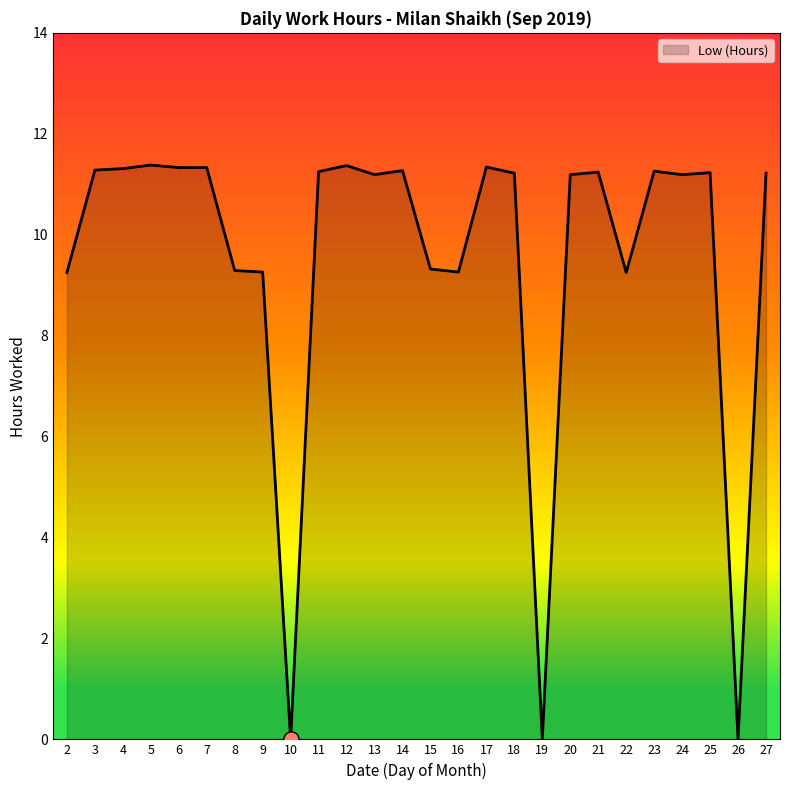

What is the ratio of the value at 27 to the value at 25?

1.0